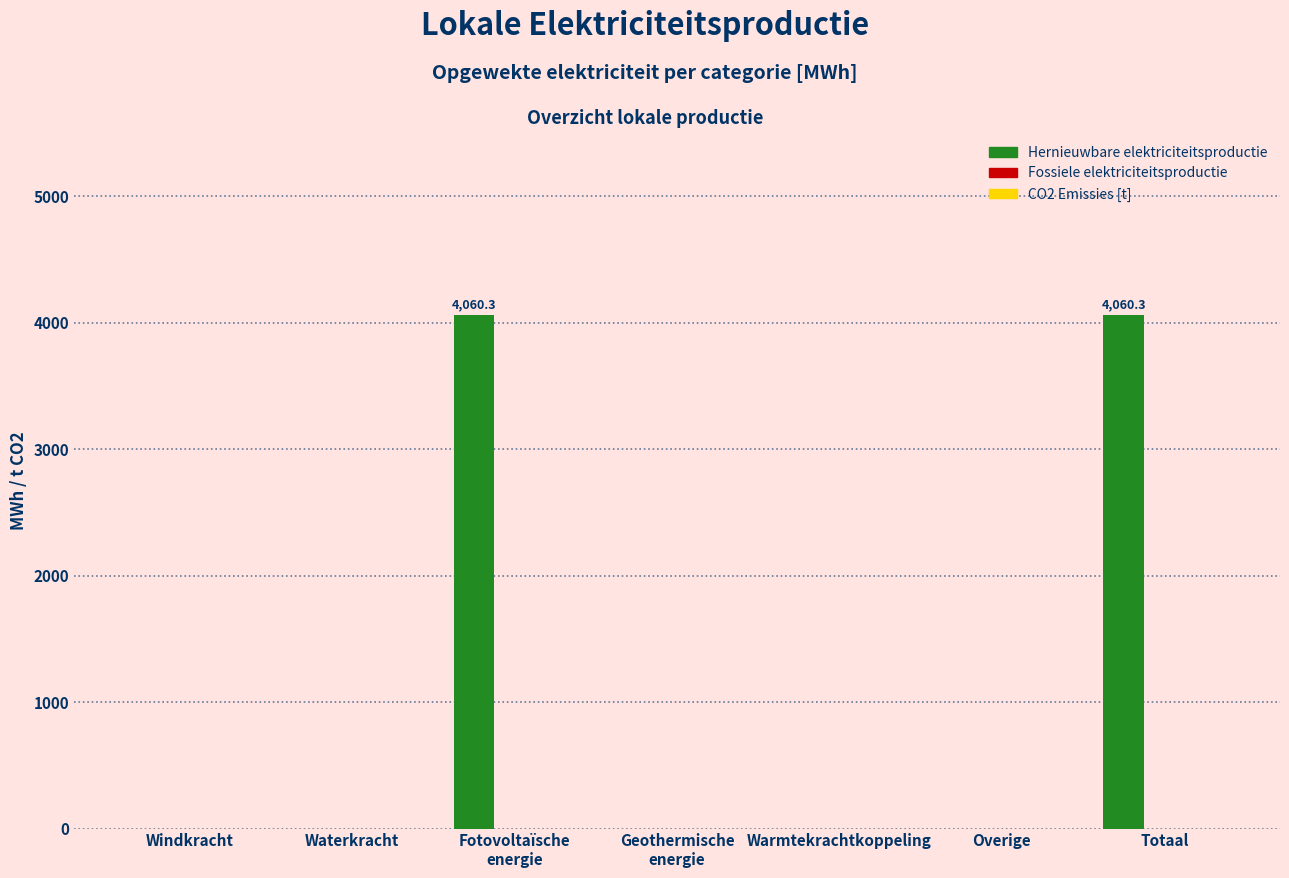

Is it true that the value at Waterkracht is -1831.5?

False